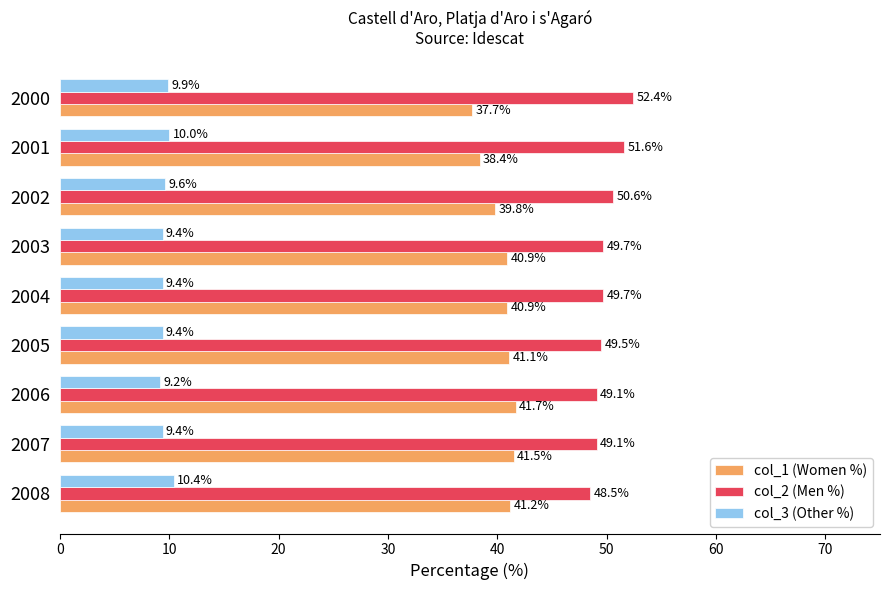

What is the difference between the second highest and minimum values in the col_3 (Other %) series?

0.8